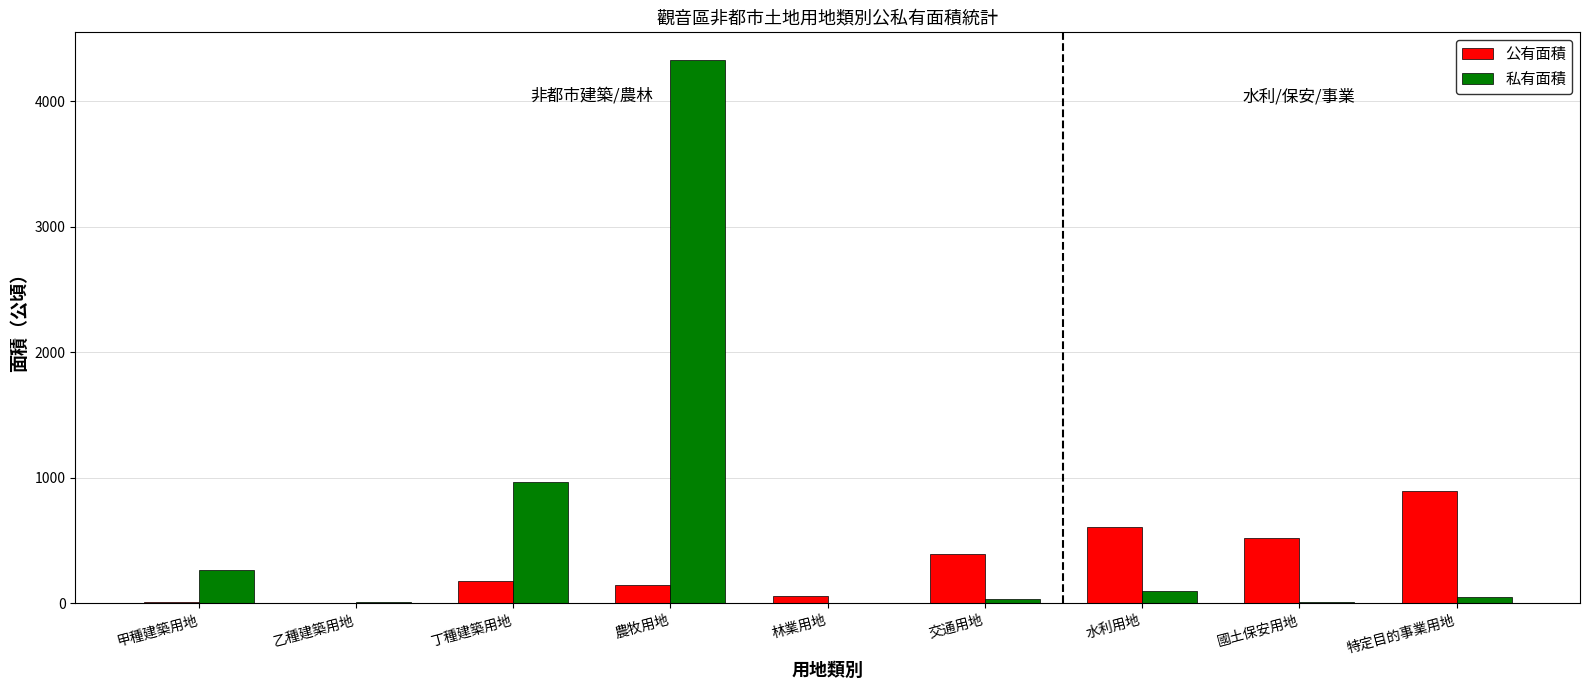

What is the average value of the 公有面積 series?

311.8